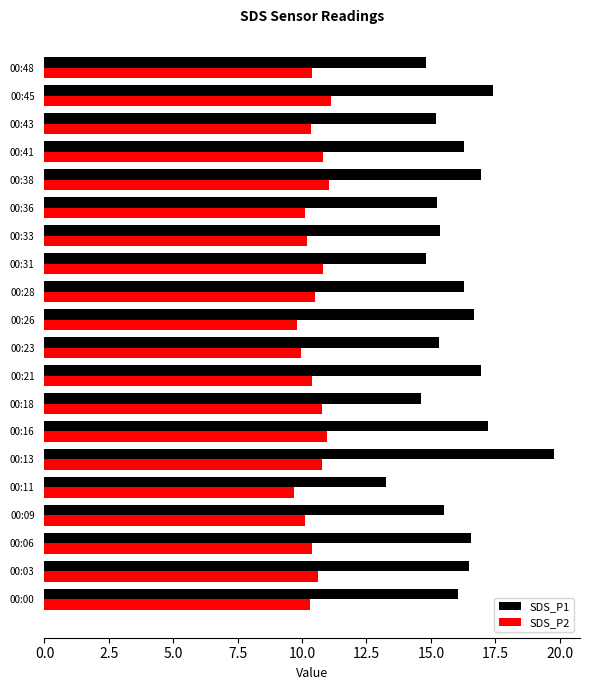

At which category is the sum across all series the highest?

00:13